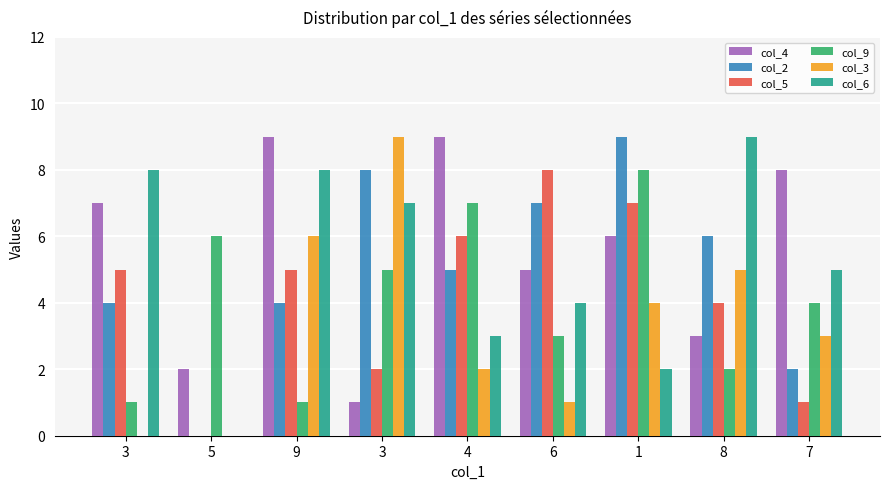

The col_9 series shows 6 at 5. True or false?

True